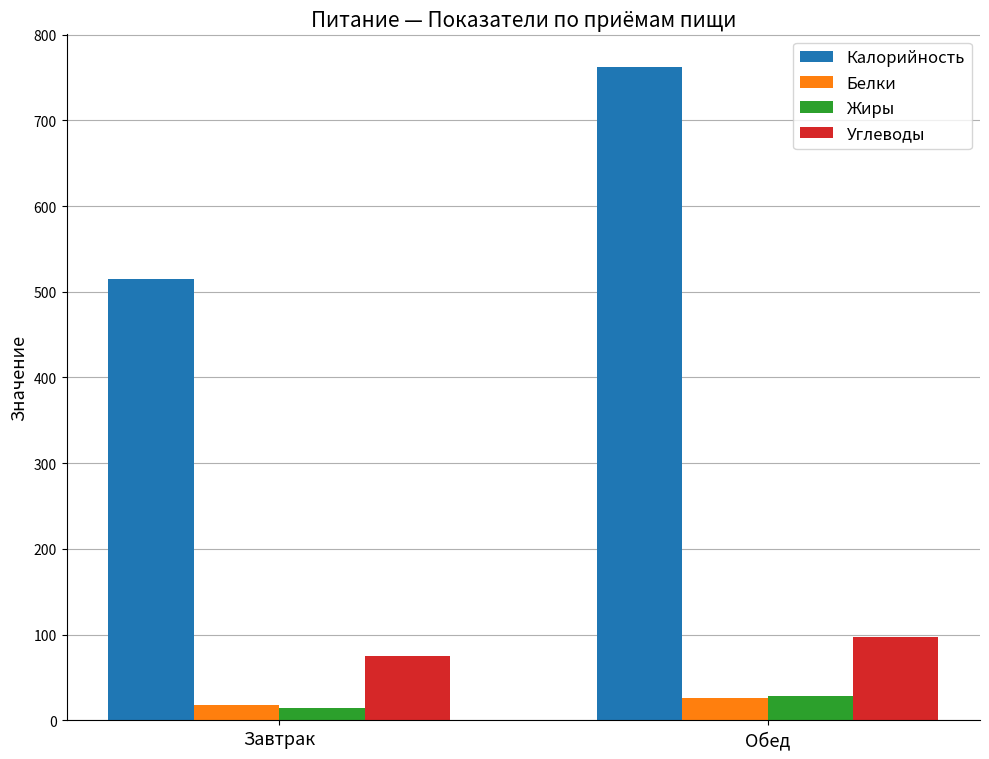

Which series has the largest total across all categories?

Калорийность